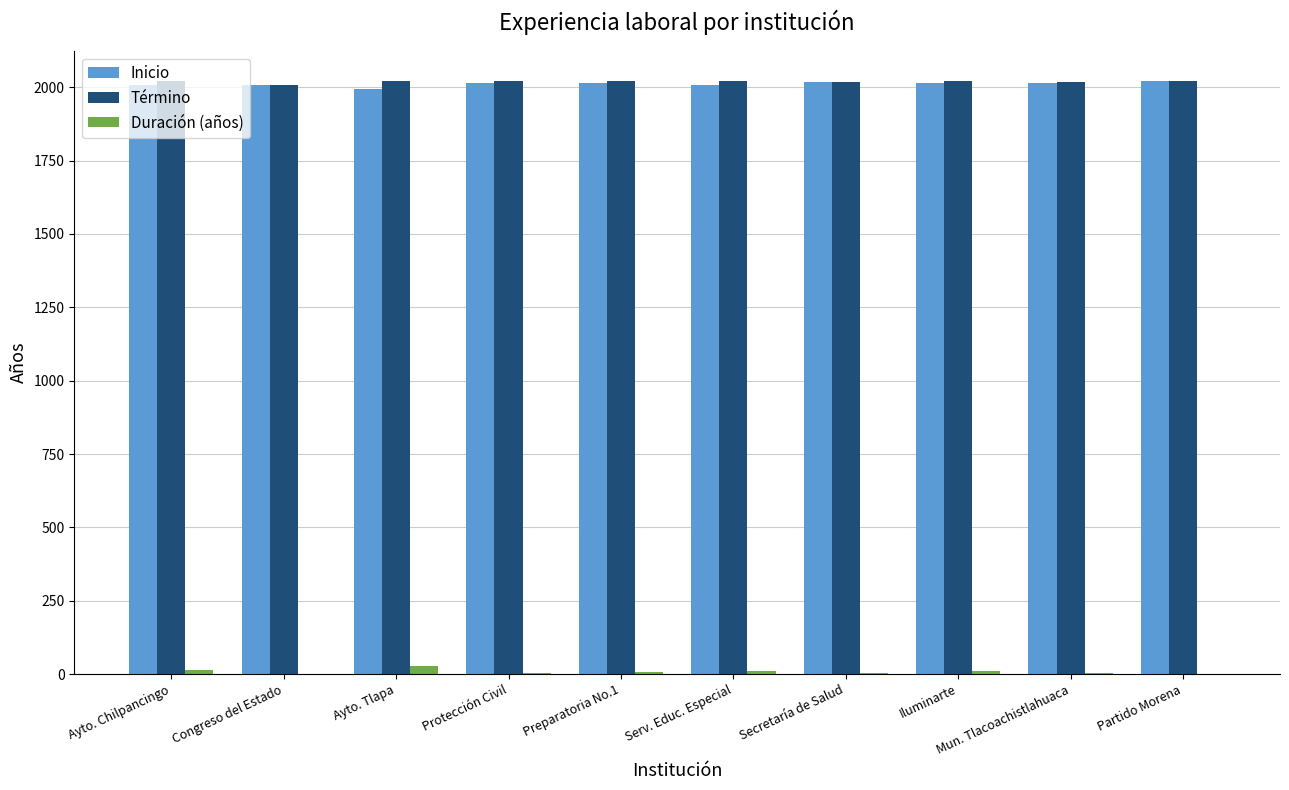

The value of Inicio at Ayto. Tlapa is 3293. True or false?

False